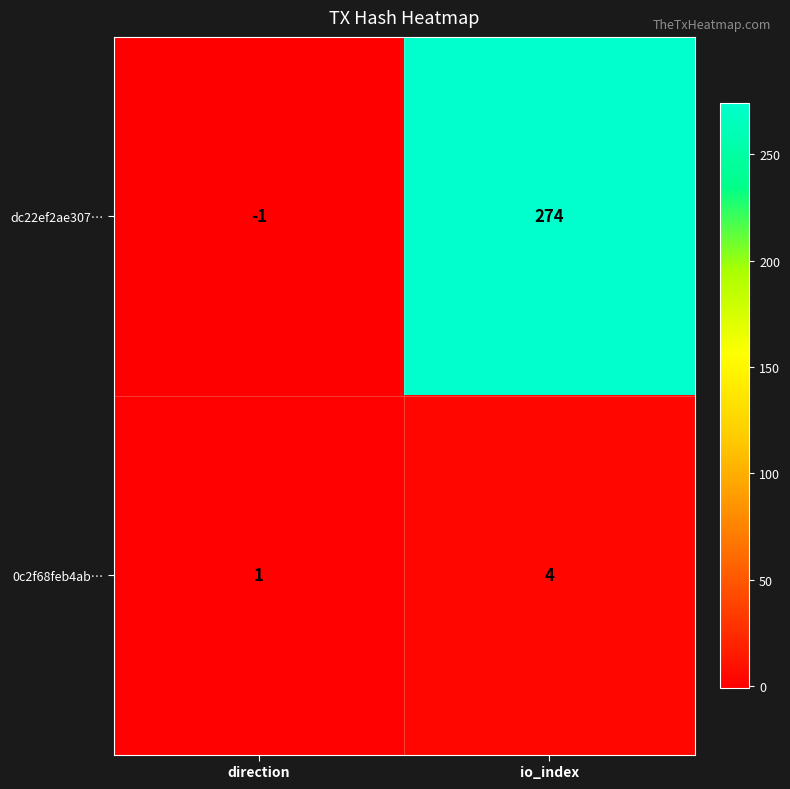

True or false: dc22ef2ae307… has a value of -2 at direction.

False